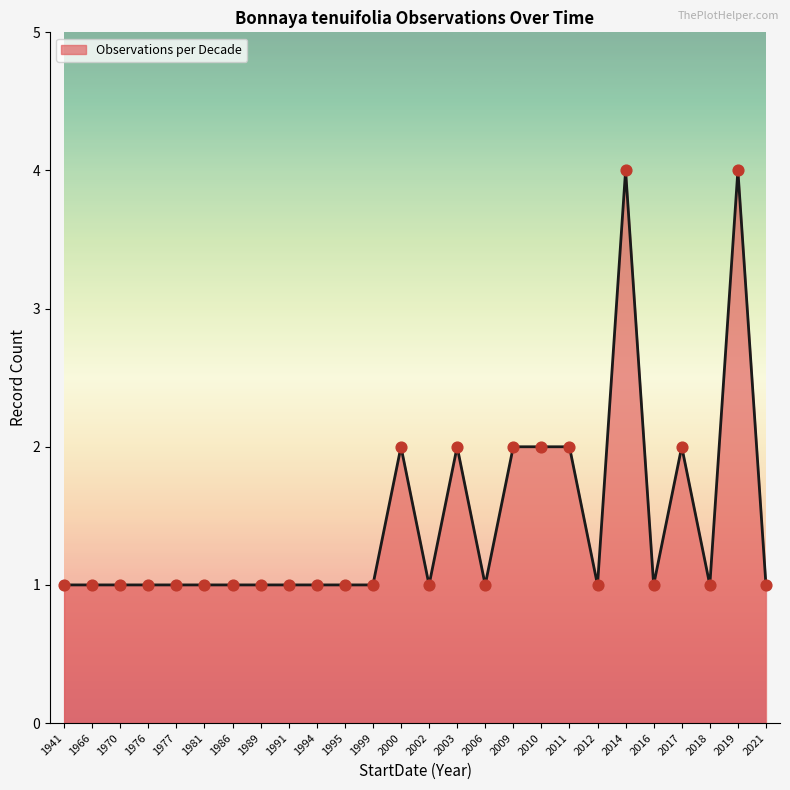

Between 2014 and 1981, which is larger?

2014